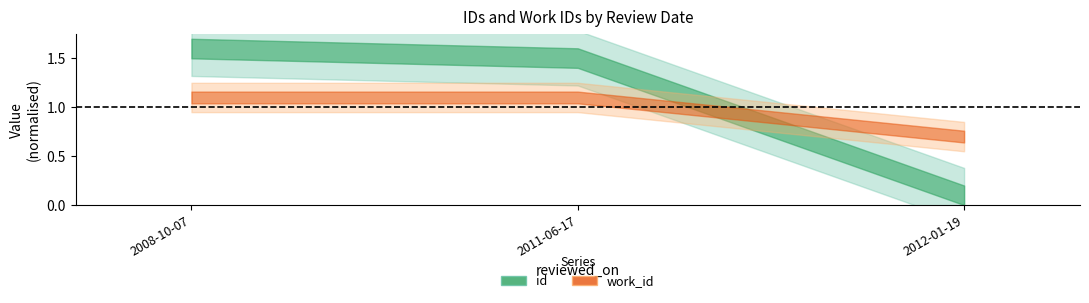

At which category is the sum across all series the highest?

2008-10-07